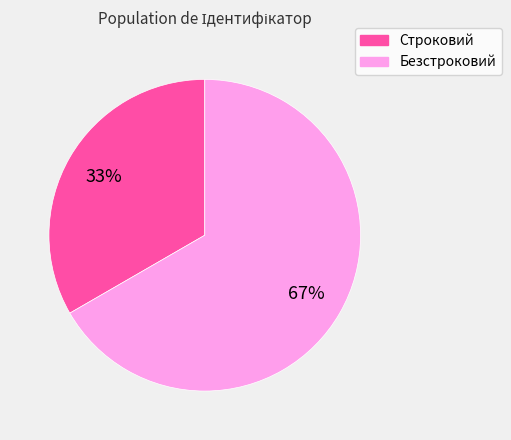

Is there any slice that represents more than half of the pie?

Yes